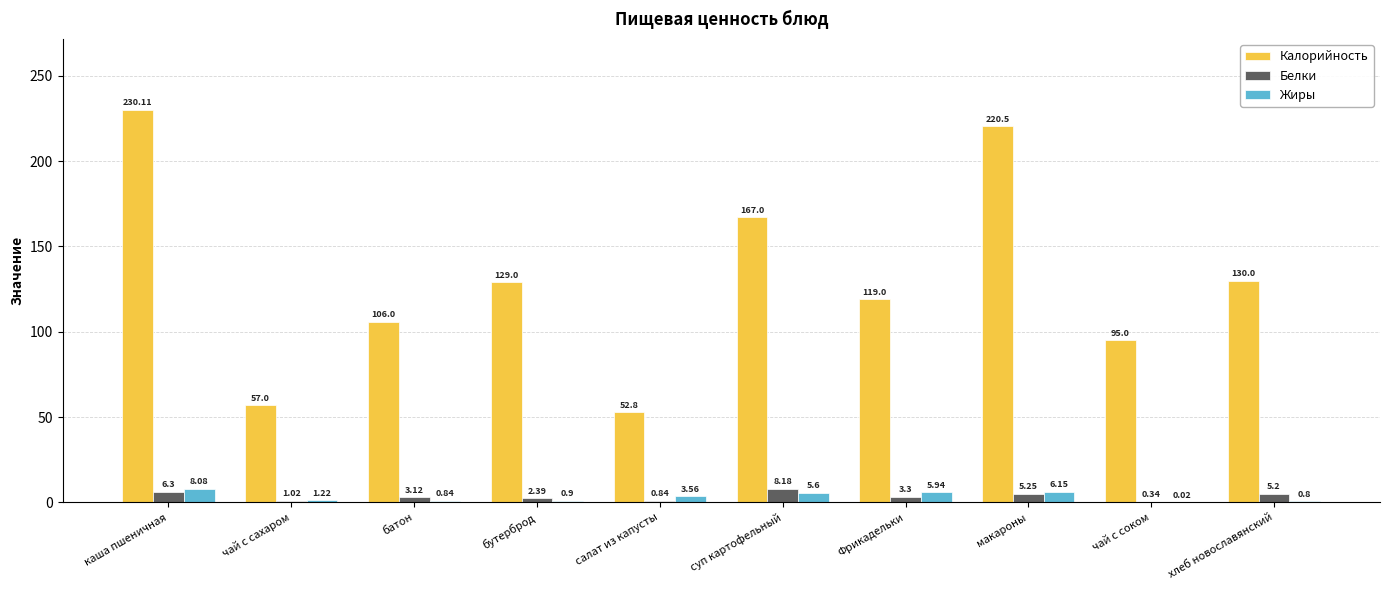

Which series has the largest total across all categories?

Калорийность